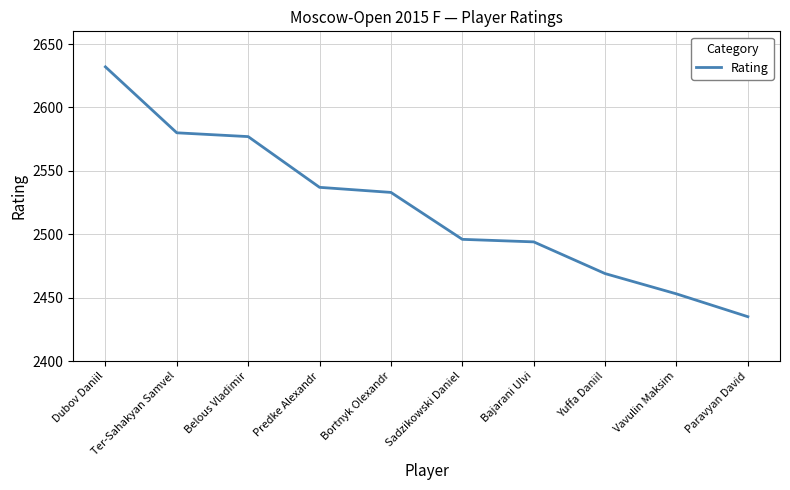

What is the difference between the maximum and minimum values?

197